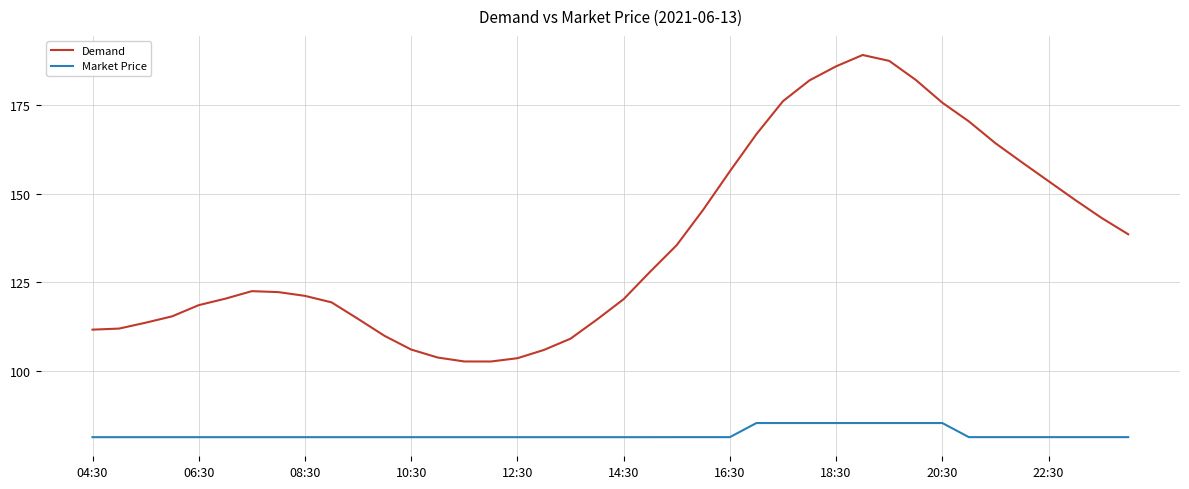

Rank the series by their maximum value, from highest to lowest.

Demand, Market Price